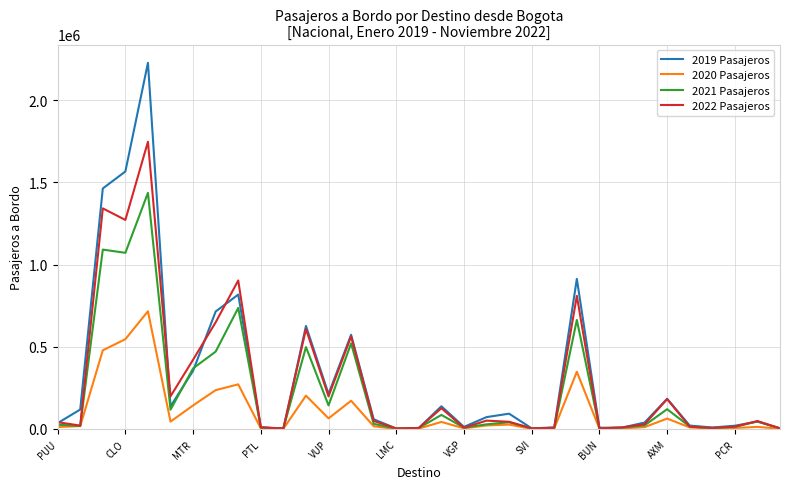

Which series ends up on top after the final intersection of 2022 Pasajeros and 2021 Pasajeros?

2021 Pasajeros